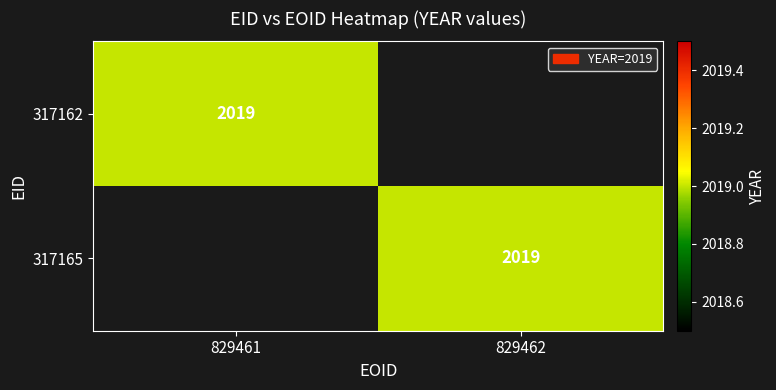

At which category does the chart reach its minimum across all series?

829462